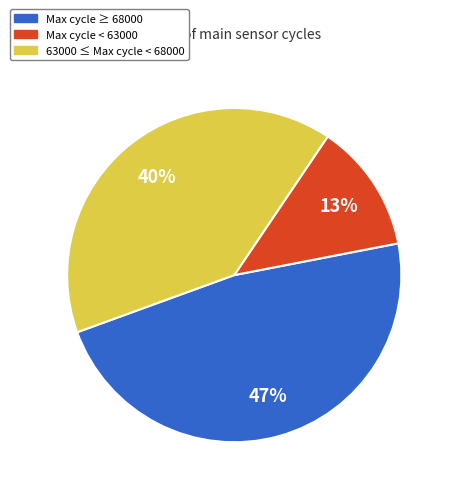

Do Max cycle ≥ 68000 and 63000 ≤ Max cycle < 68000 together represent more than half of the pie?

Yes